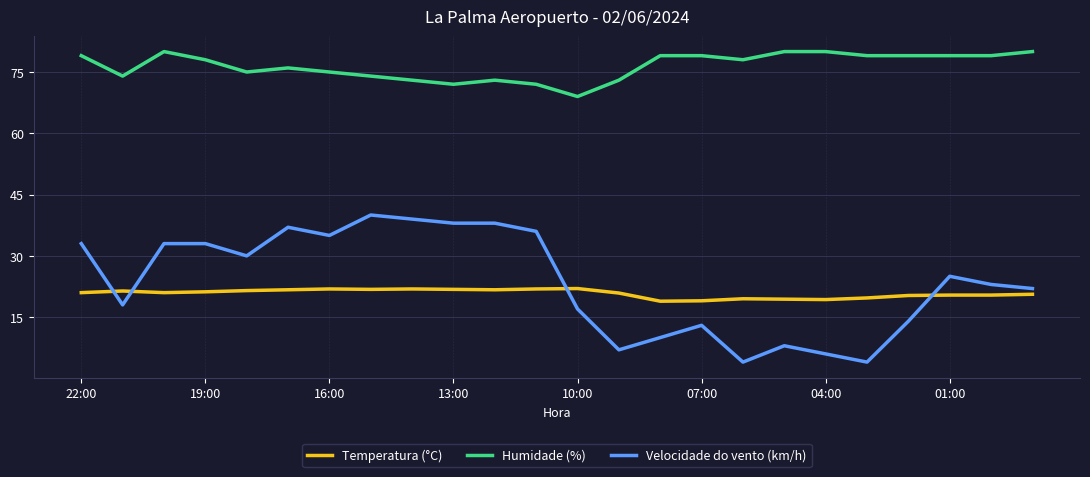

True or false: Velocidade do vento (km/h) has more than 2 interior local peaks.

True